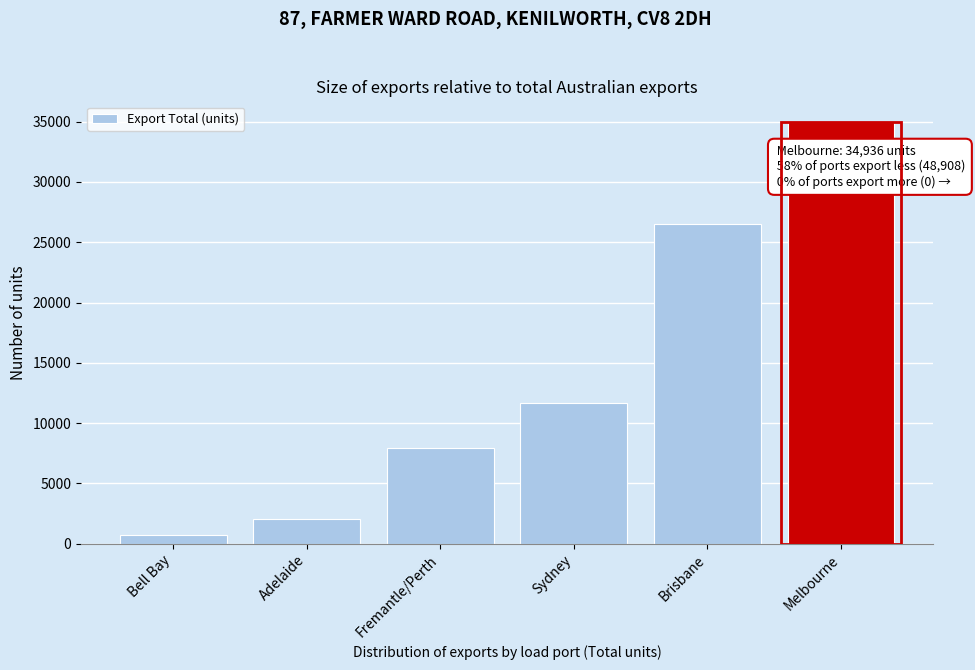

Reading left to right, extract all data points from this chart.

Bell Bay=761	Adelaide=2077	Fremantle/Perth=7913	Sydney=11647	Brisbane=26510	Melbourne=34936